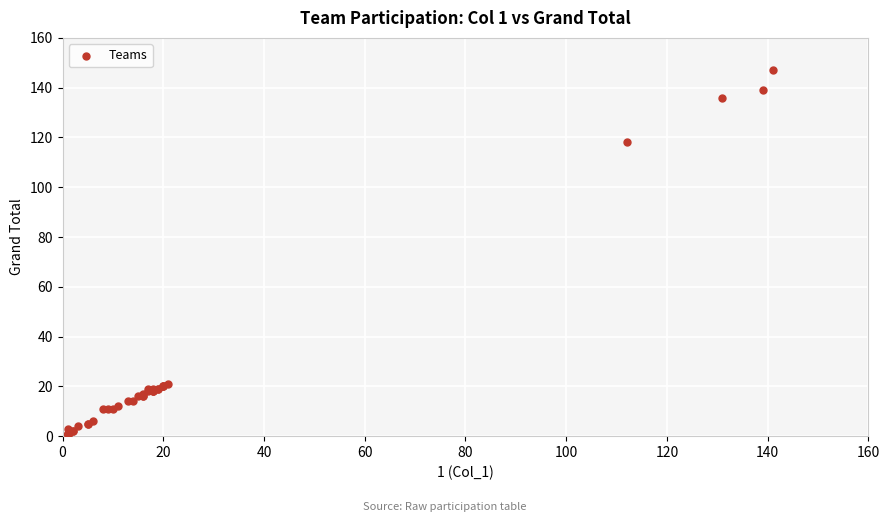

What Y value in the scatter plot is closest to 74?

118